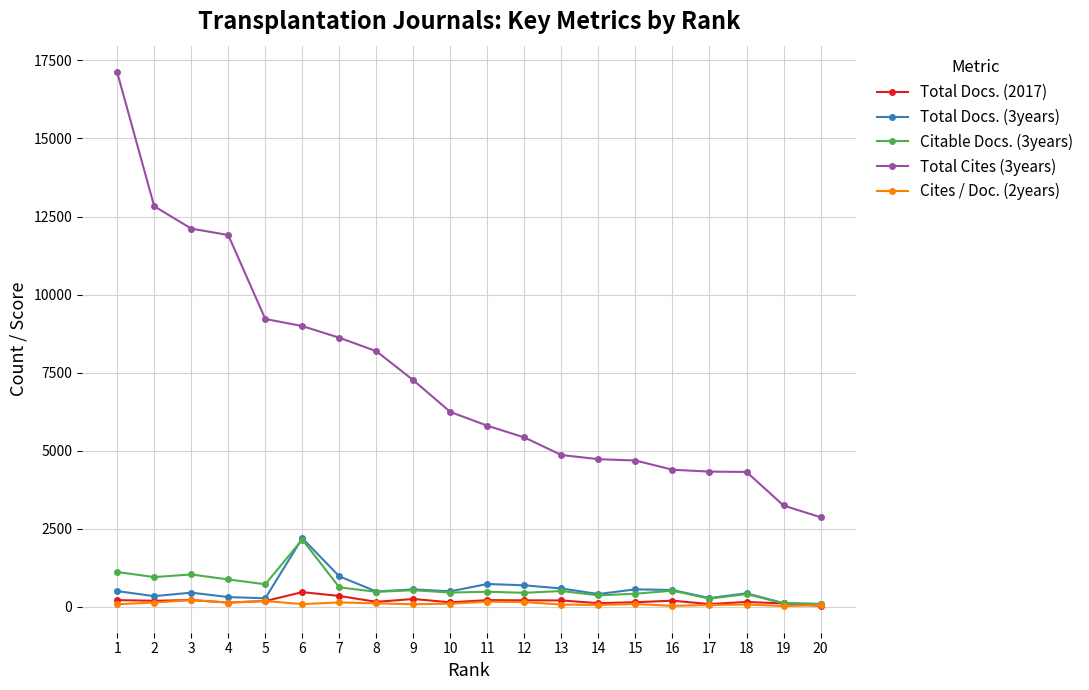

How many distinct data groups are displayed?

5